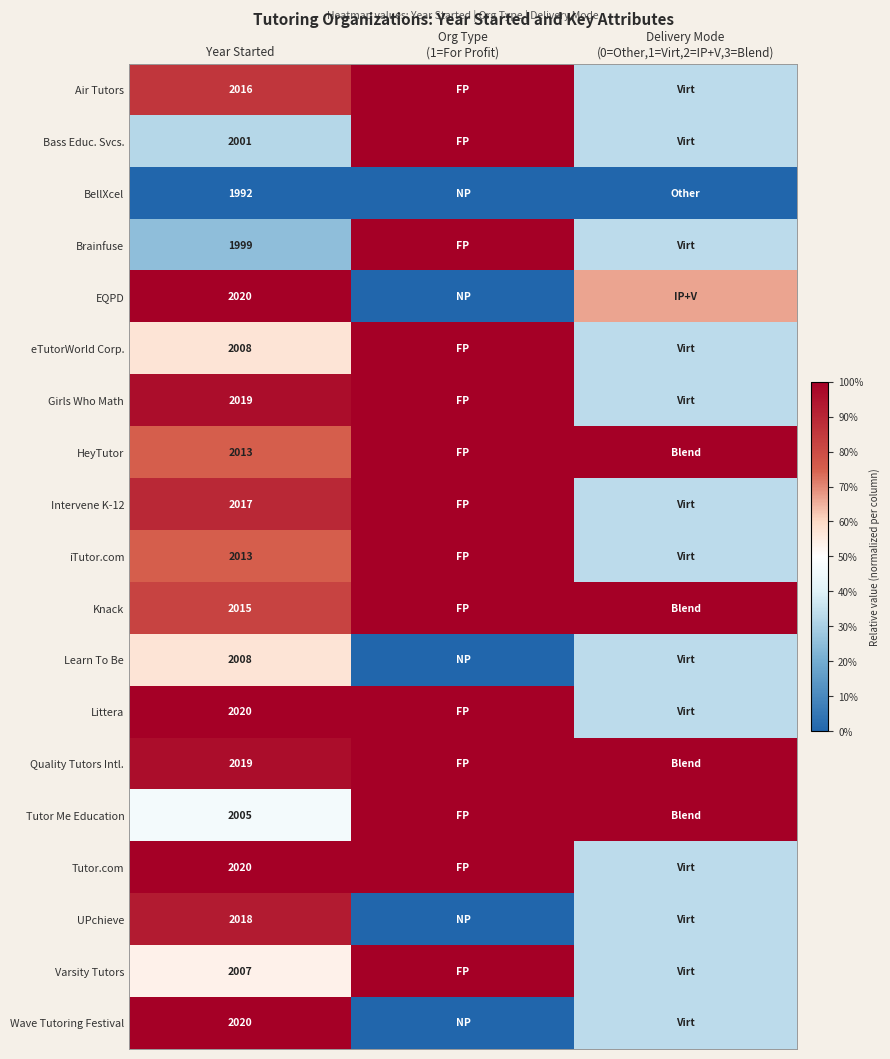

Count the number of categories in the chart.

3